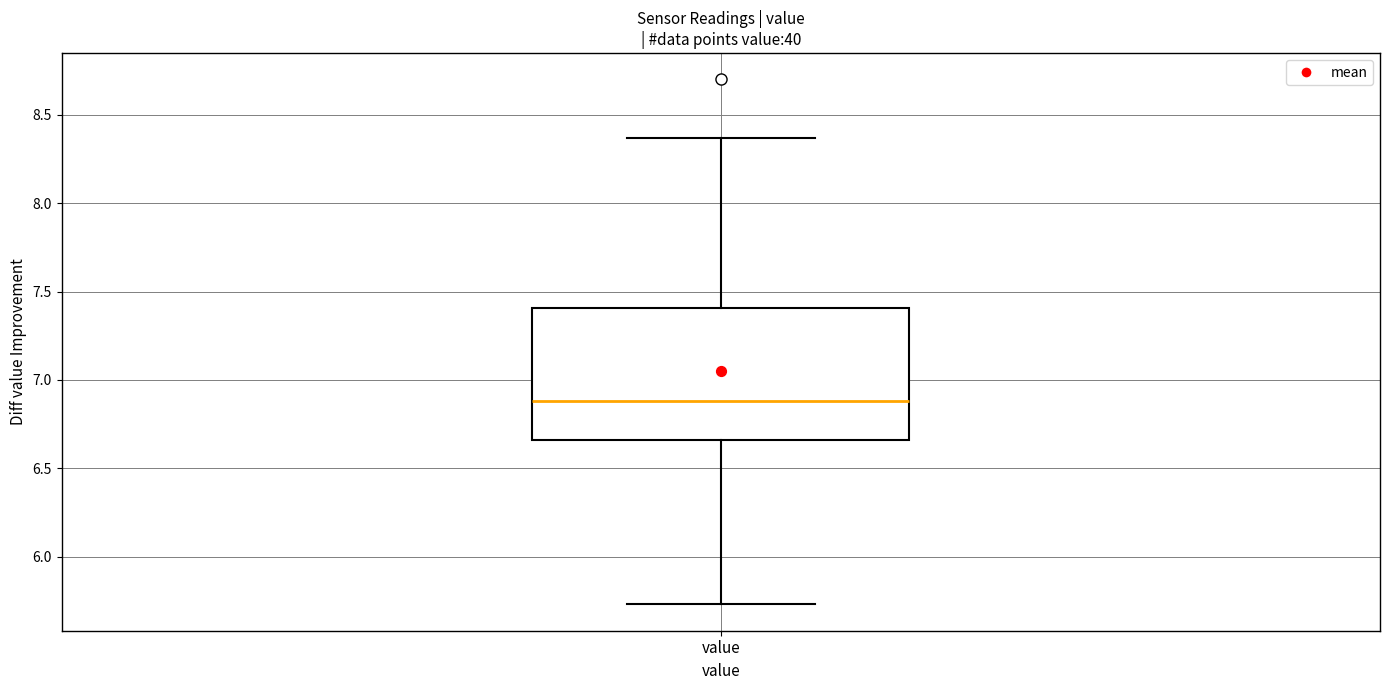

Read this box plot against the y-axis: the position of the median line, the range covered by the box, and the ends of both whiskers. The values are not printed on the chart, so give them approximately, as read against the axis.

median 6.90, box 6.65 to 7.40, whiskers 5.75 to 8.35